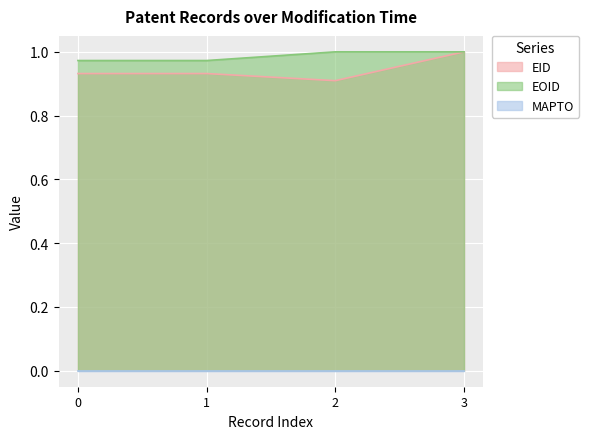

How many series are shown in this chart?

3